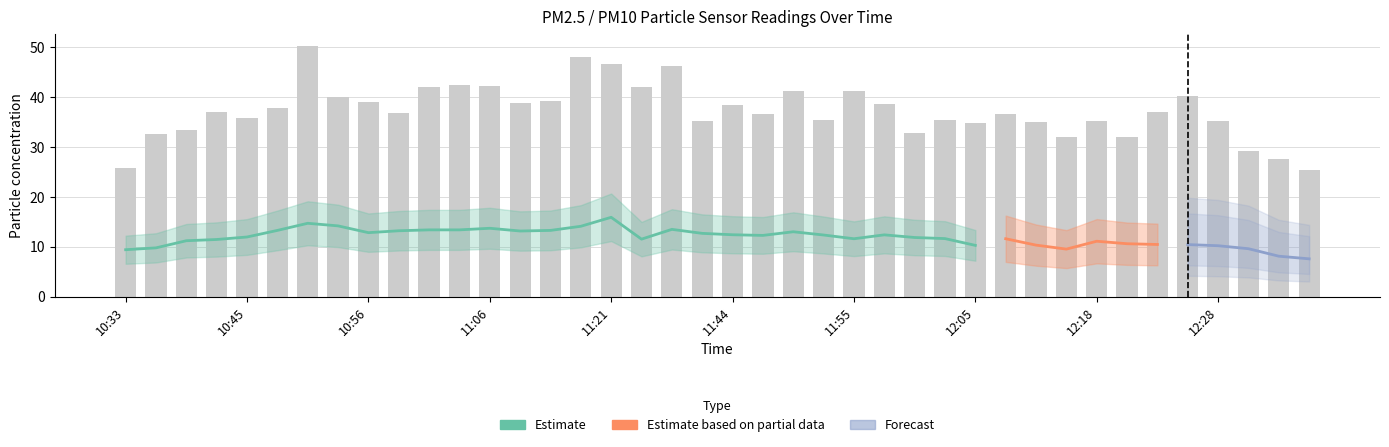

What position from the left is 11:11?

15